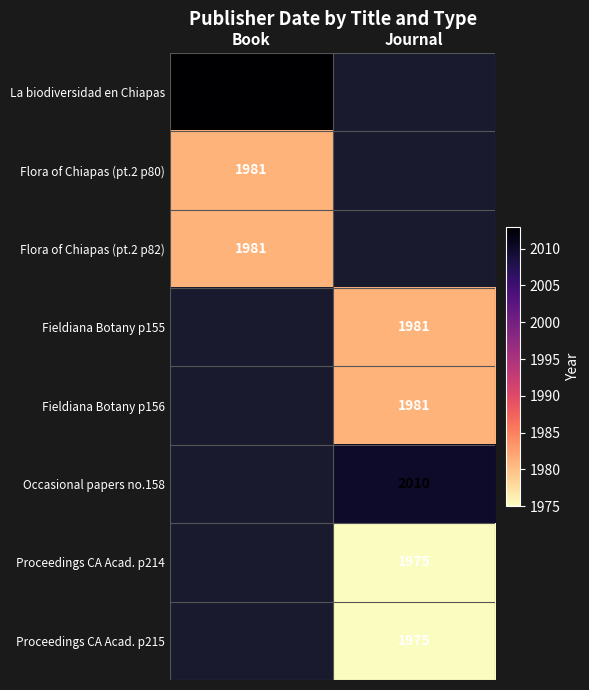

The La biodiversidad en Chiapas series shows 3093 at Book. True or false?

False